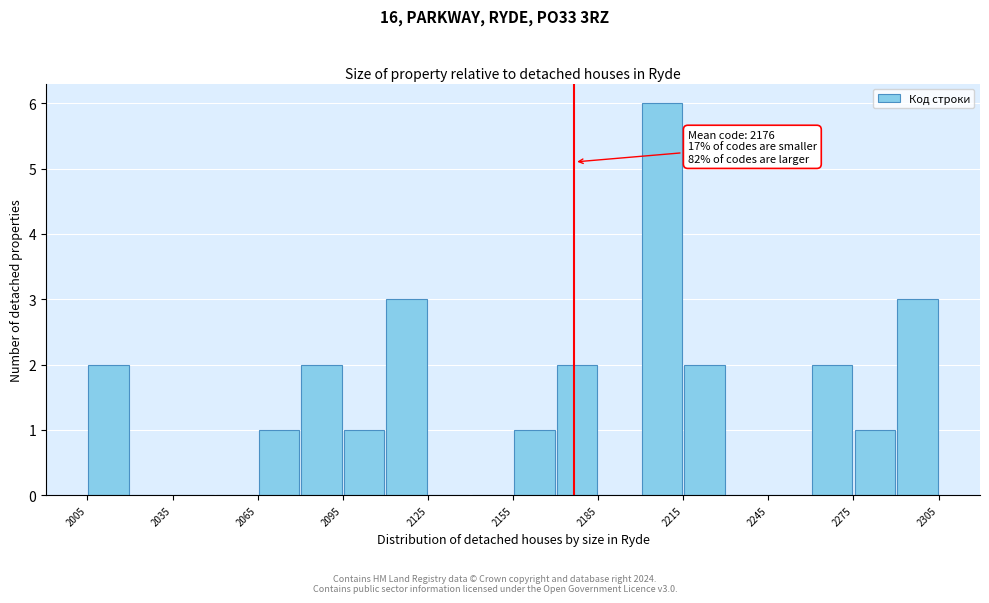

Read against the x-axis, roughly where is the centre of the tallest bar?

2210